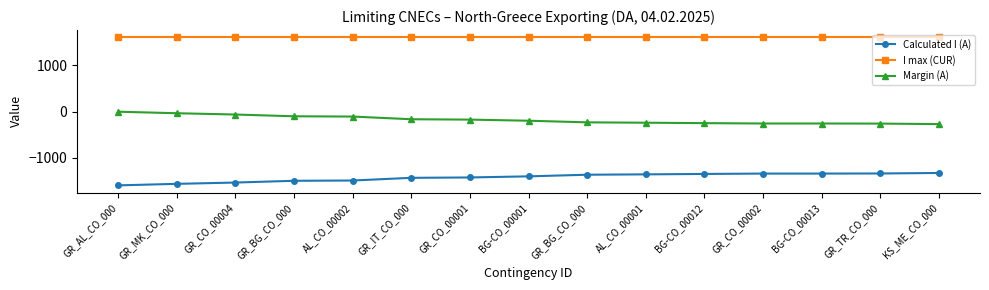

Between GR_TR_CO_000 and AL_CO_00001, which is larger?

GR_TR_CO_000